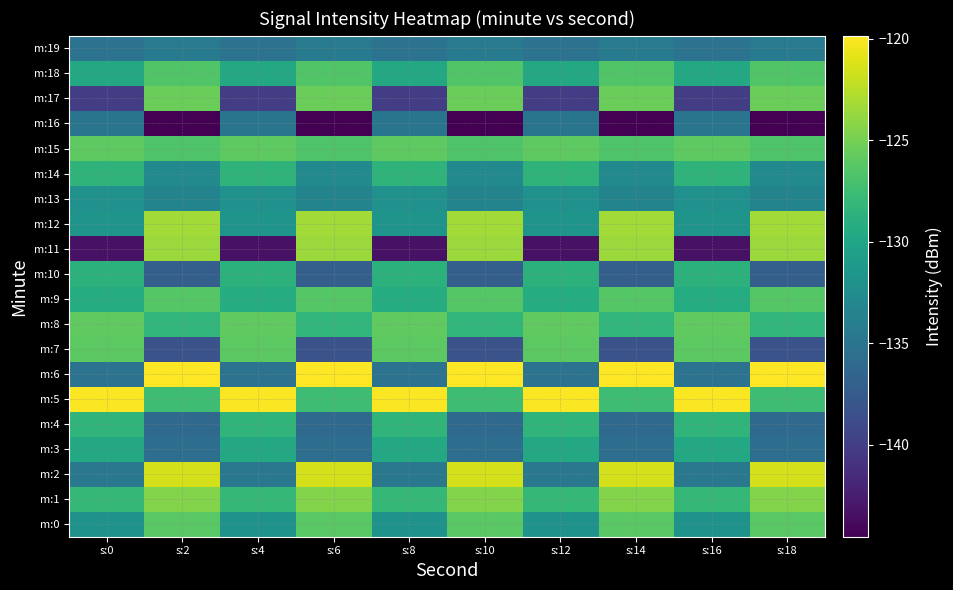

Between s:6 and s:14, which is larger?

s:6